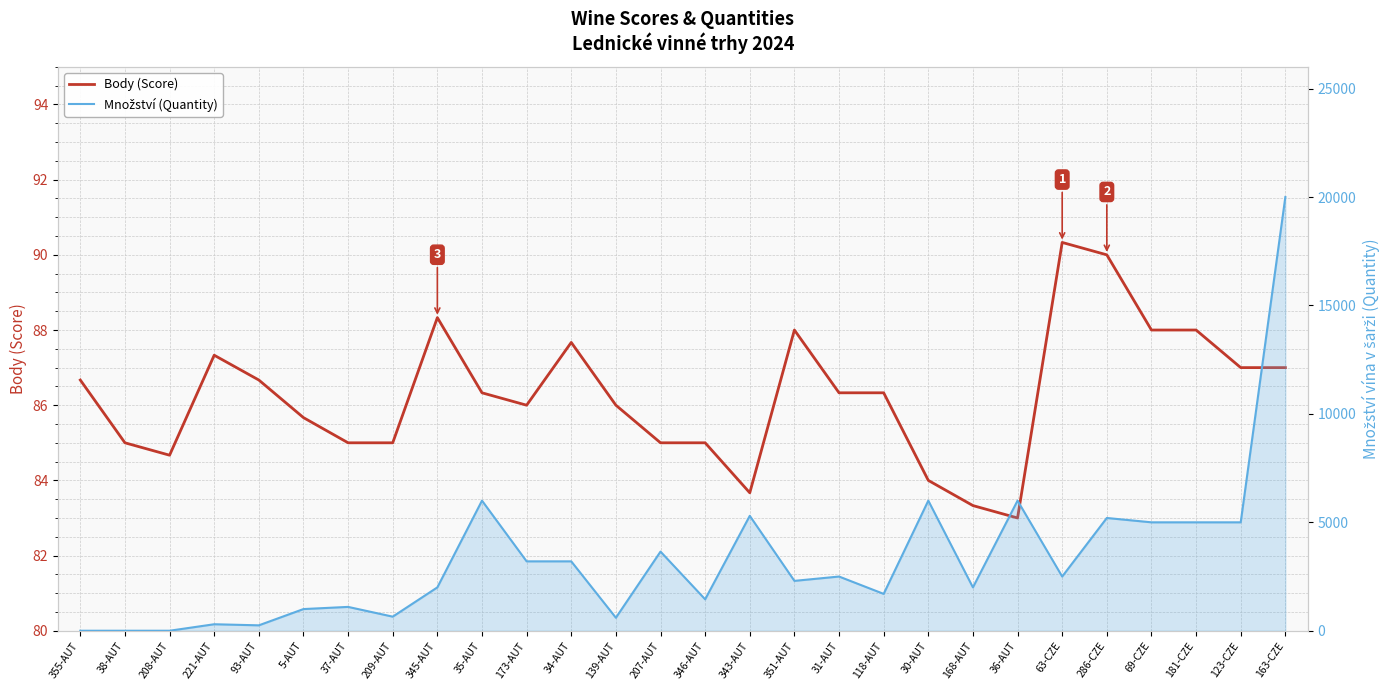

How many data points in Body (Score) are above 86?

15